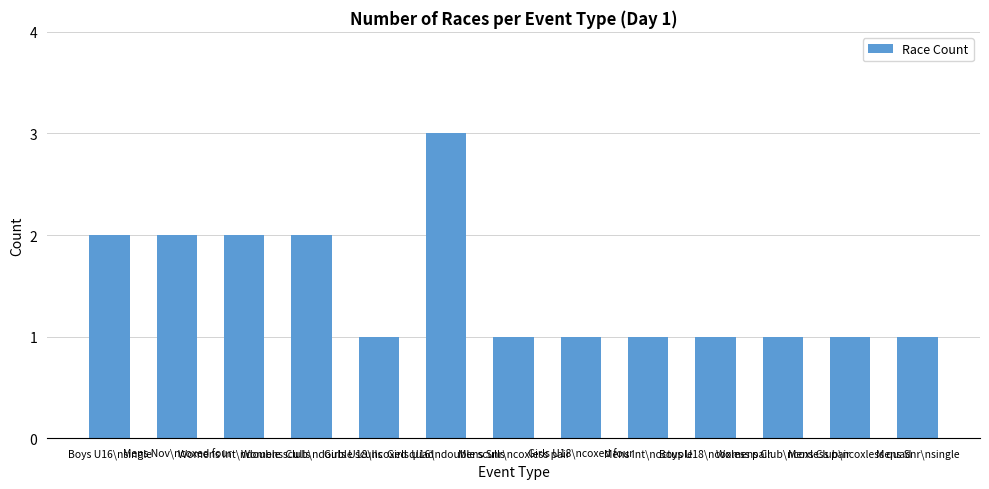

The value at Womens Int\ndouble sculls is 3. True or false?

False